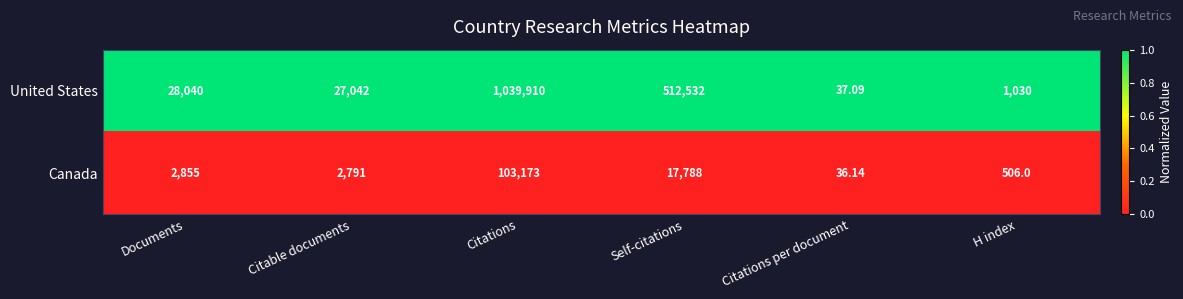

What is the difference between the highest and lowest values at H index?

524.0